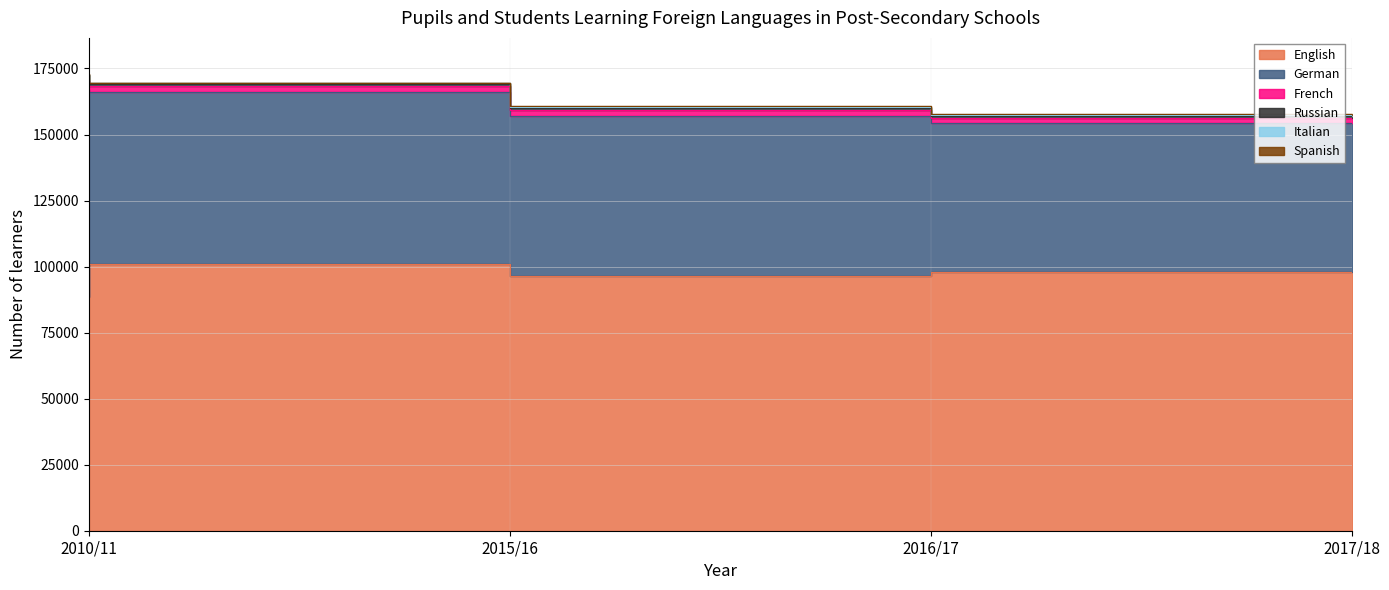

What is the maximum value shown in the chart?

100844